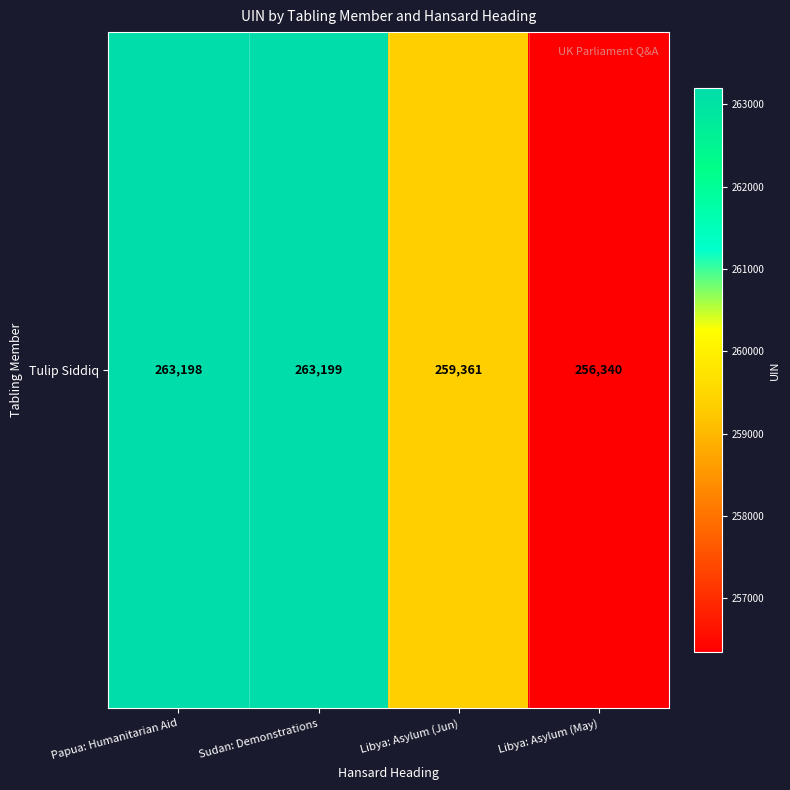

Which has a higher value, Libya: Asylum (May) or Libya: Asylum (Jun)?

Libya: Asylum (Jun)